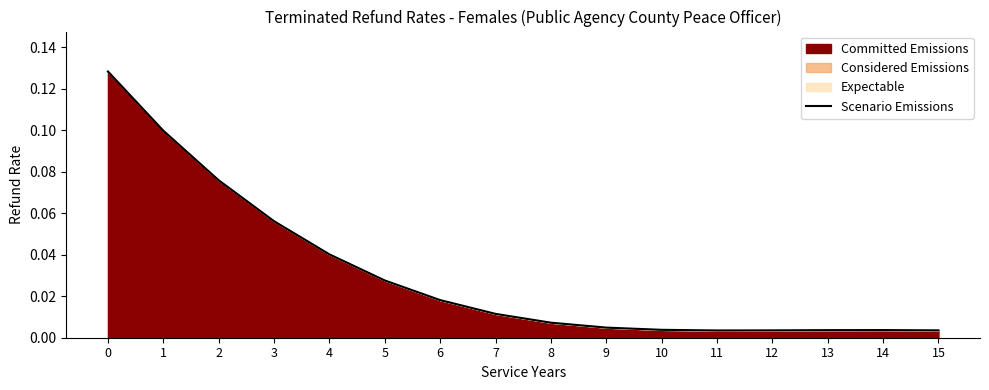

What is the sum of the values at 5 and 0?

0.2